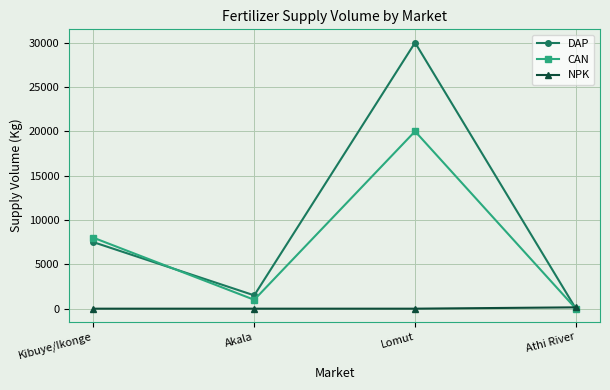

Which series ends up on top after the final intersection of NPK and DAP?

NPK